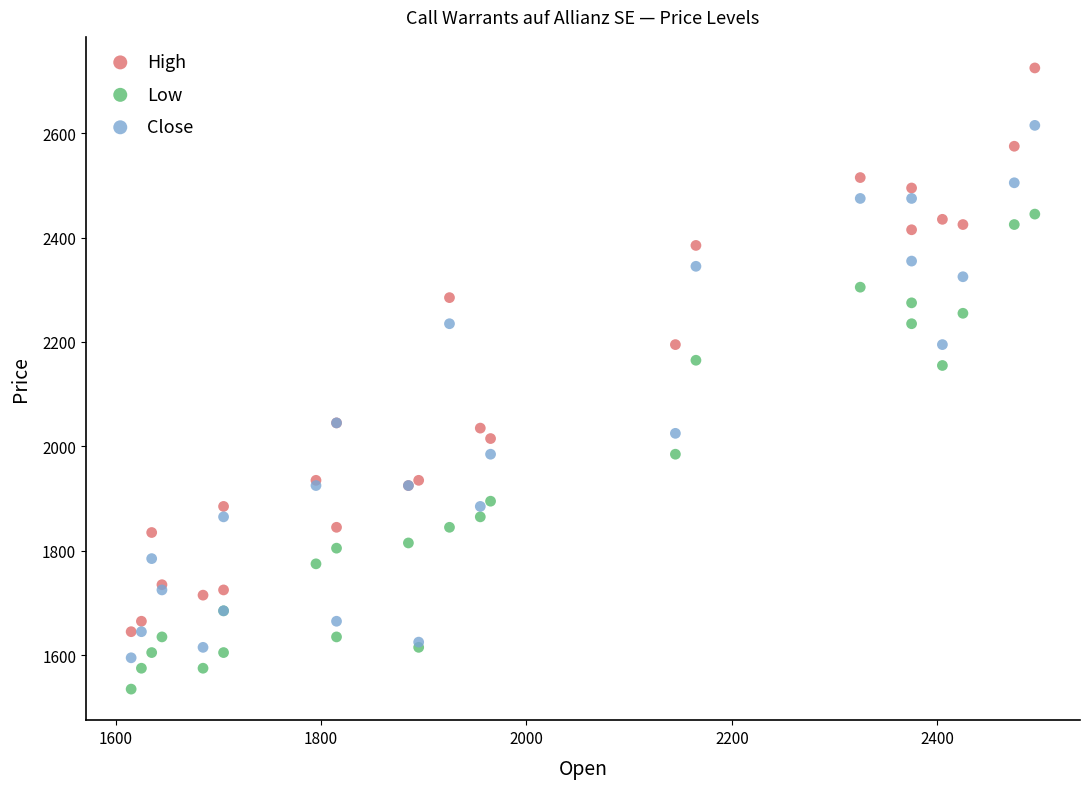

Which series contains the lowest Y value?

Low